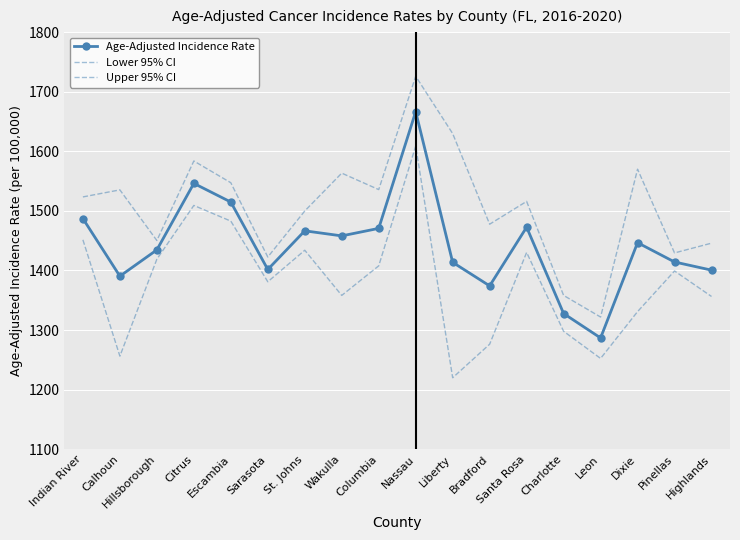

Is the value of Upper 95% CI at Sarasota greater than the value of Age-Adjusted Incidence Rate at Dixie?

No